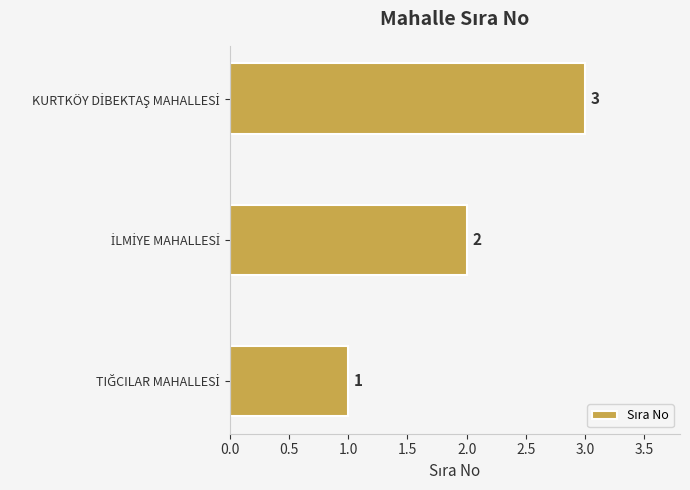

What is the sum of all values?

6